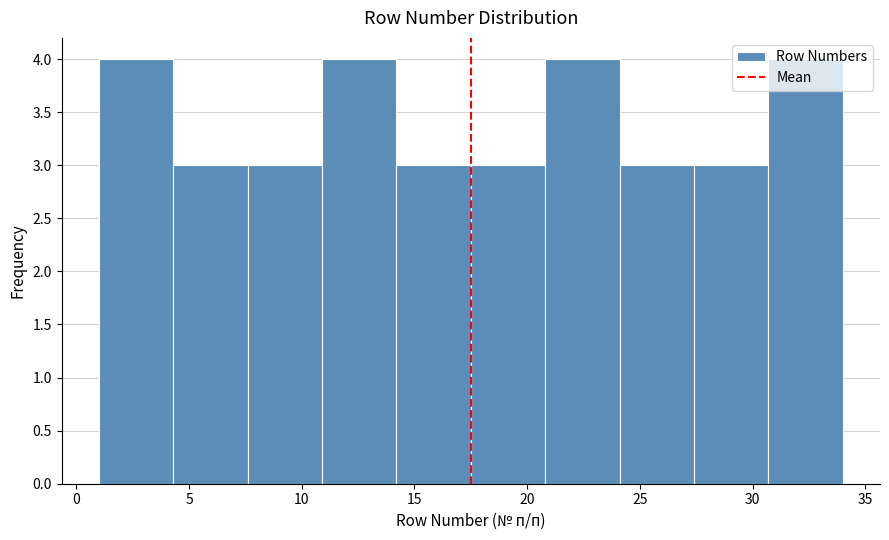

What is the height of the bar covering 7.6 to 10.9 on the x-axis? Neither the bar edges nor the heights are printed on the chart, so give them approximately, as read against the axes.

3